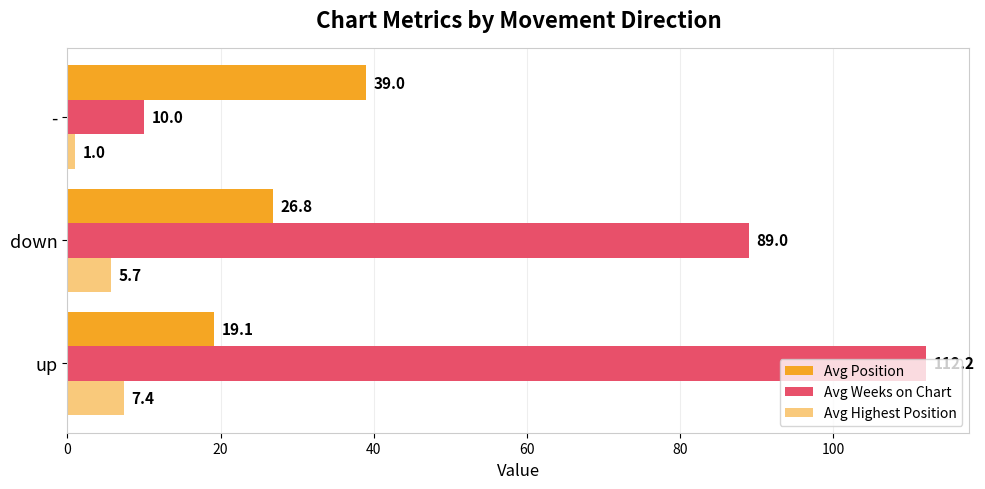

How many data points does each series have?

3